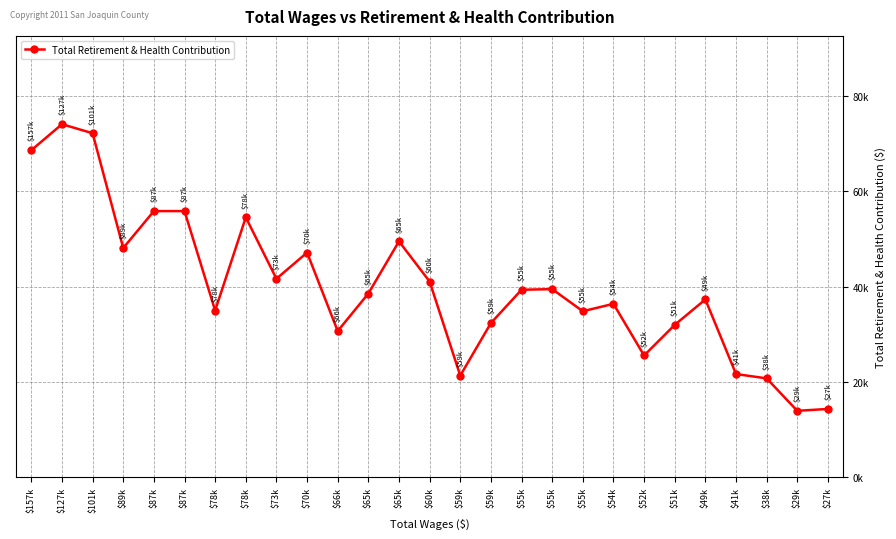

Which category has the highest value across all series?

$127k